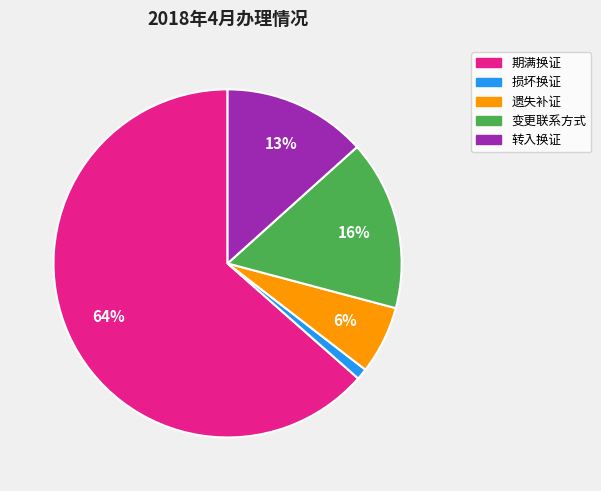

Is the sum of 变更联系方式 and 转入换证 greater than half?

No